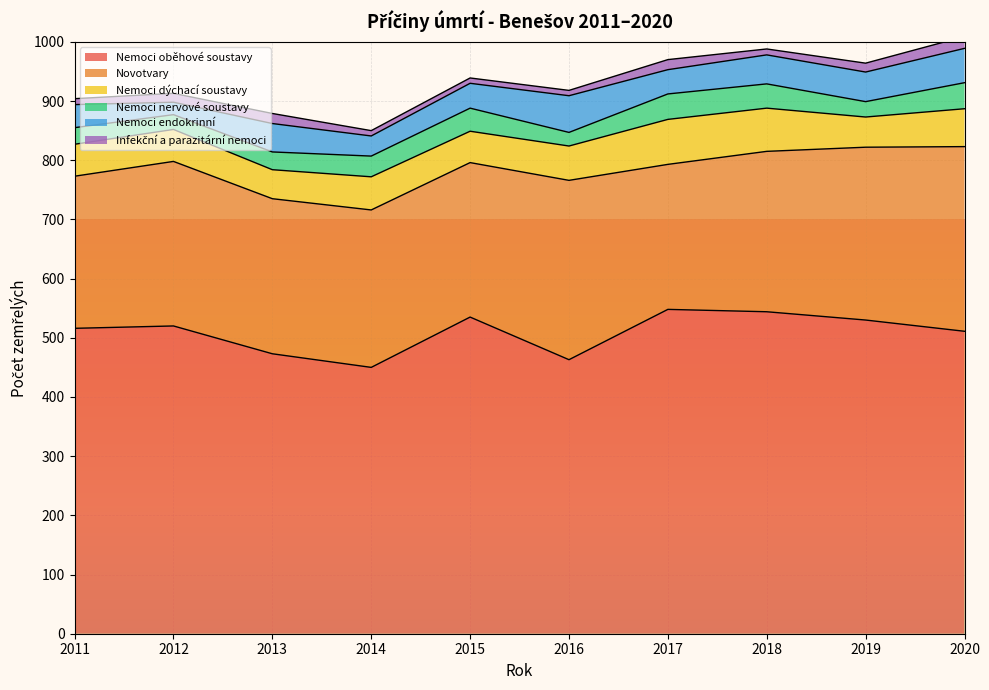

At how many categories does at least one series exceed 386?

10